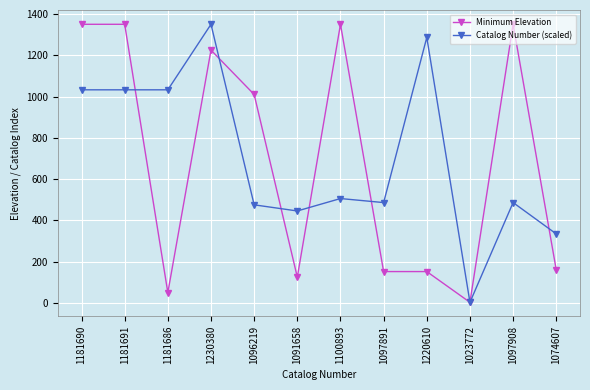

At which category is the sum across all series the highest?

1230380